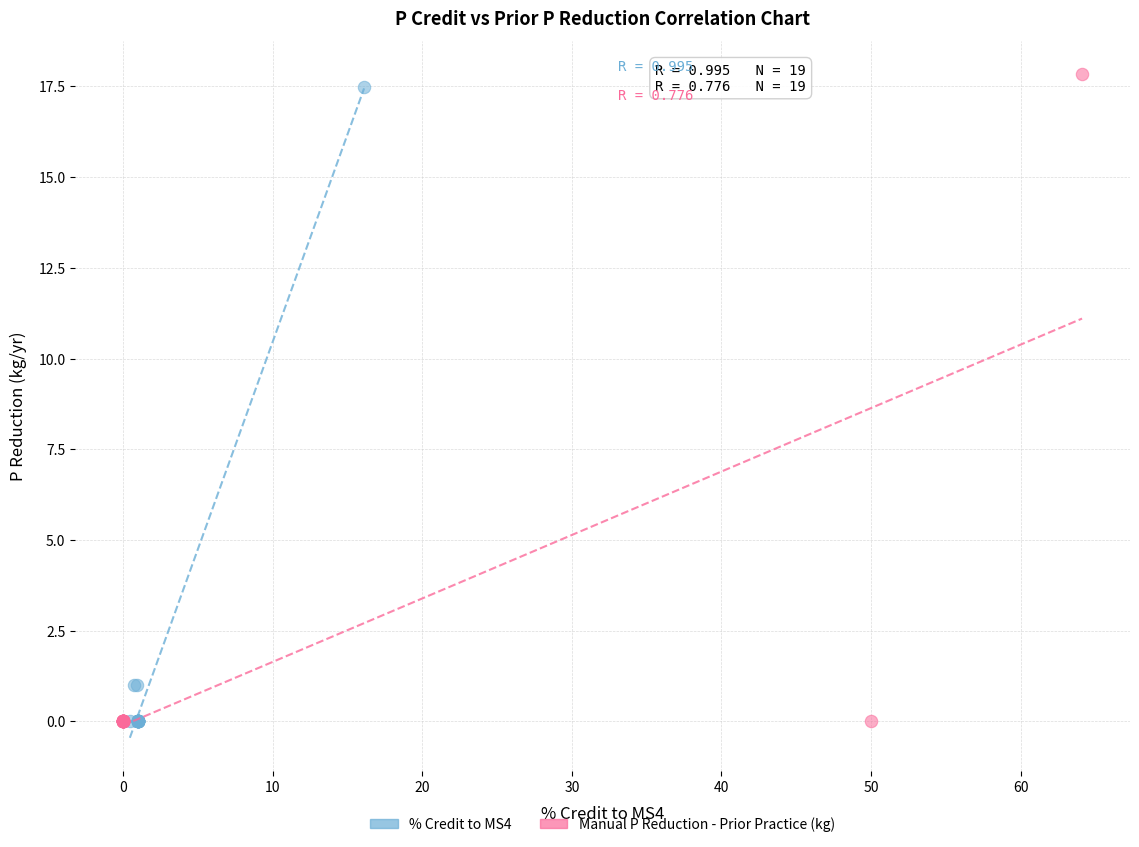

Which series has the widest spread of Y values?

Manual P Reduction - Prior Practice (kg)